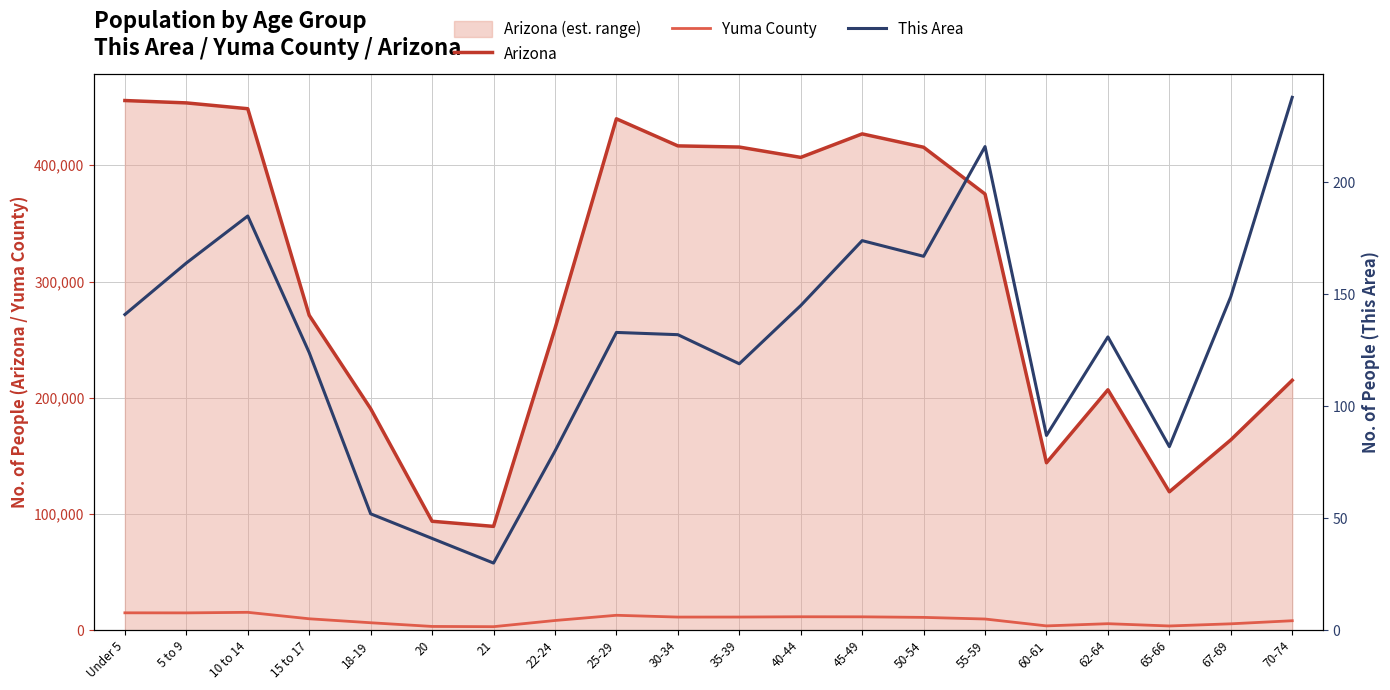

Is the value of Yuma County at 45-49 greater than the value of This Area at 10 to 14?

Yes